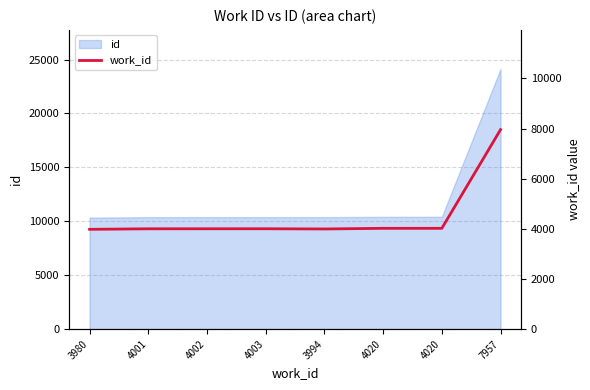

What is the value of the 1st point from the left?

3980